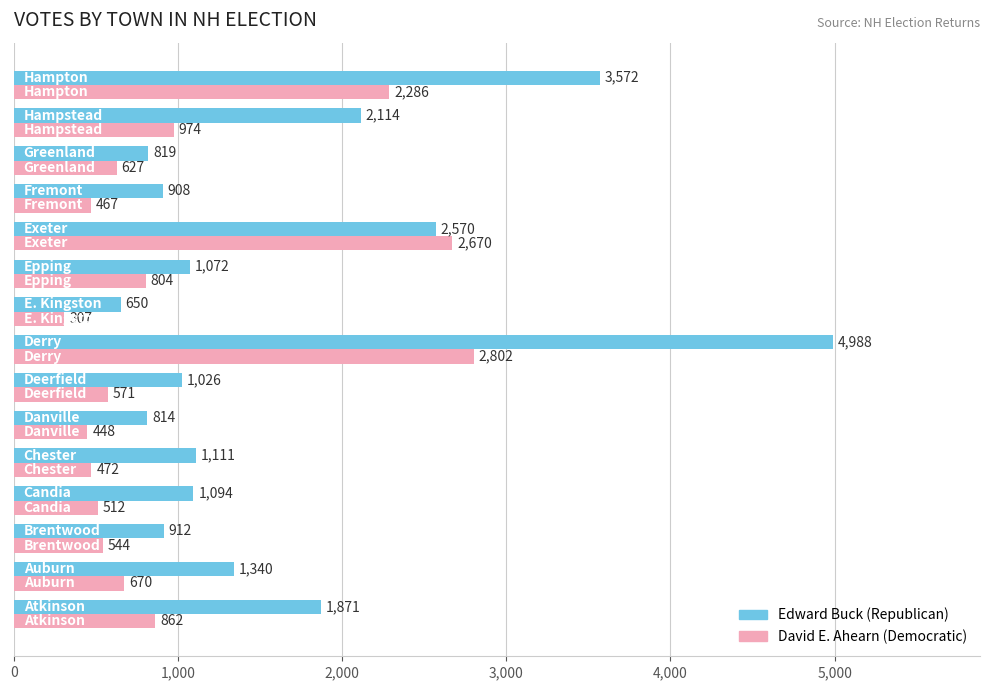

What is the greatest value displayed?

4988